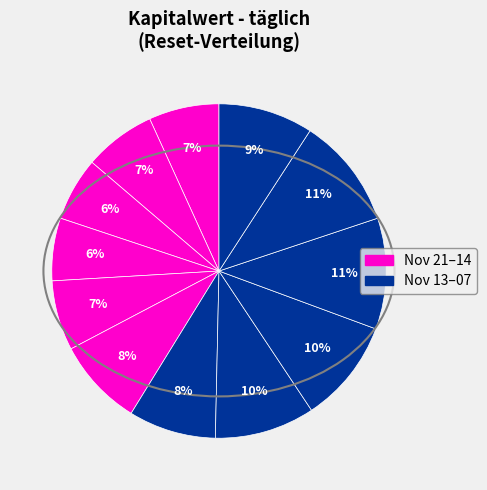

Which slice is the smallest?

2024-11-18